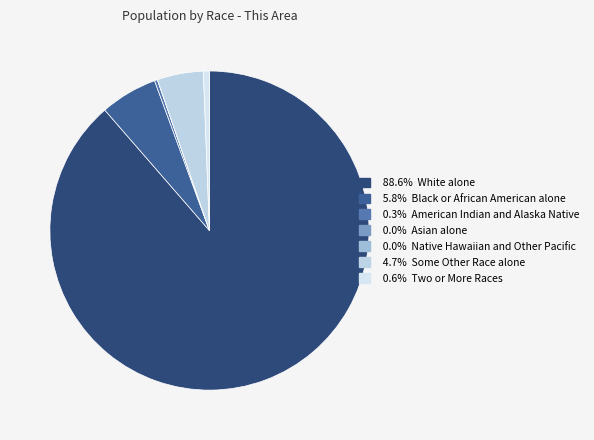

Which category accounts for the majority?

White alone